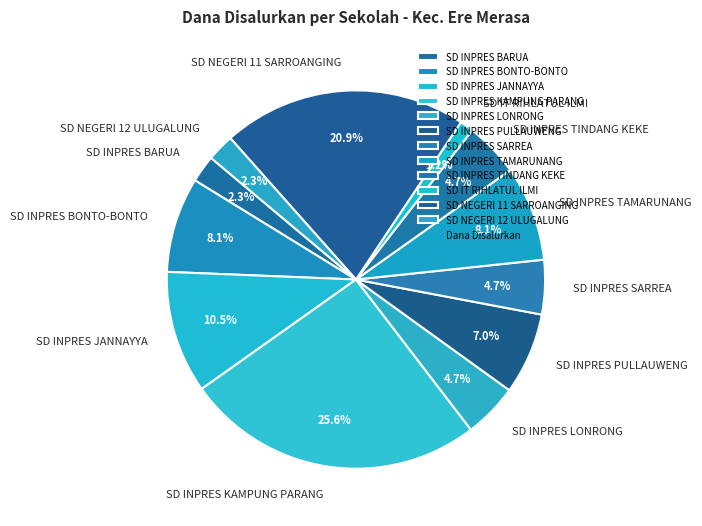

To the nearest percent, what is the difference between the largest and smallest slice percentages?

24%